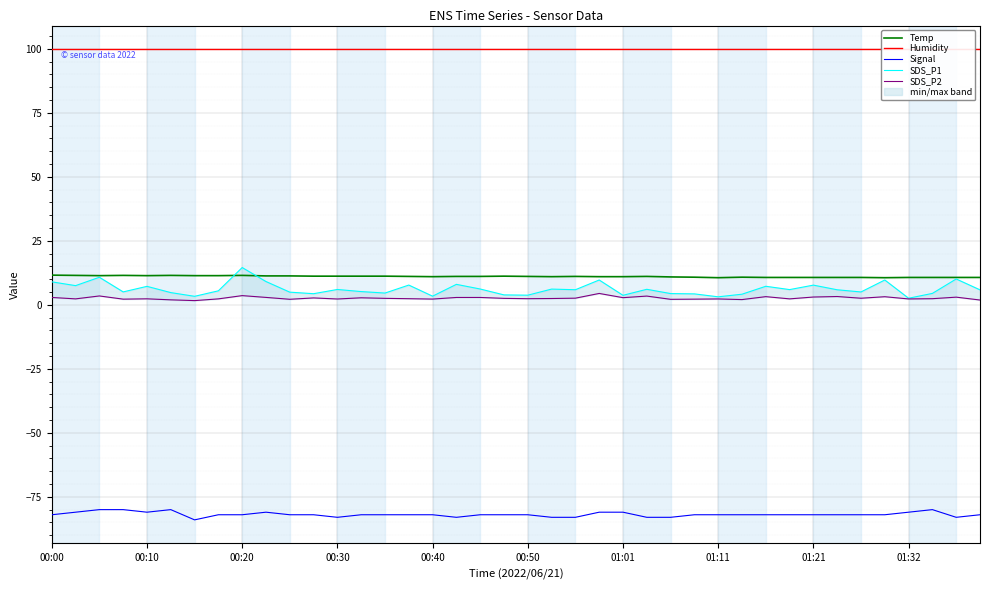

What is the difference between the SDS_P1 values at 38 and 18?

3.9